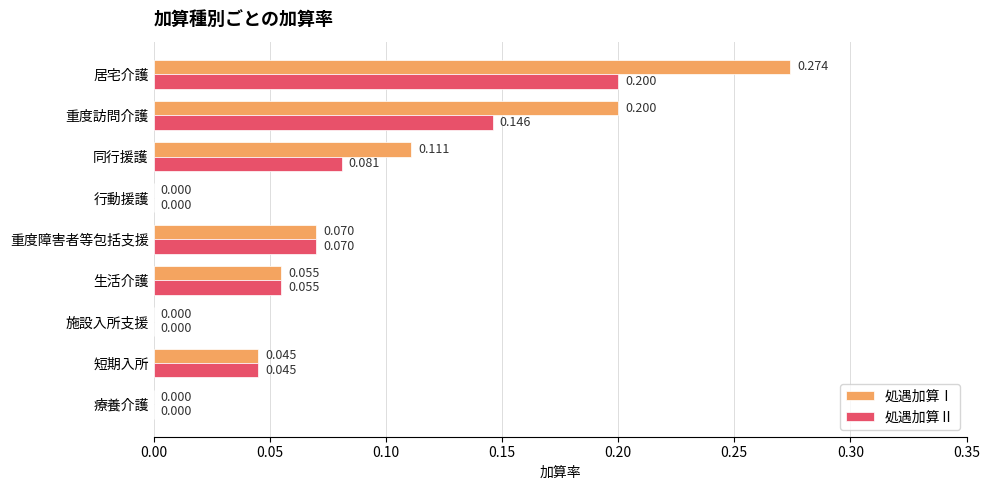

How many data points does each series have?

9